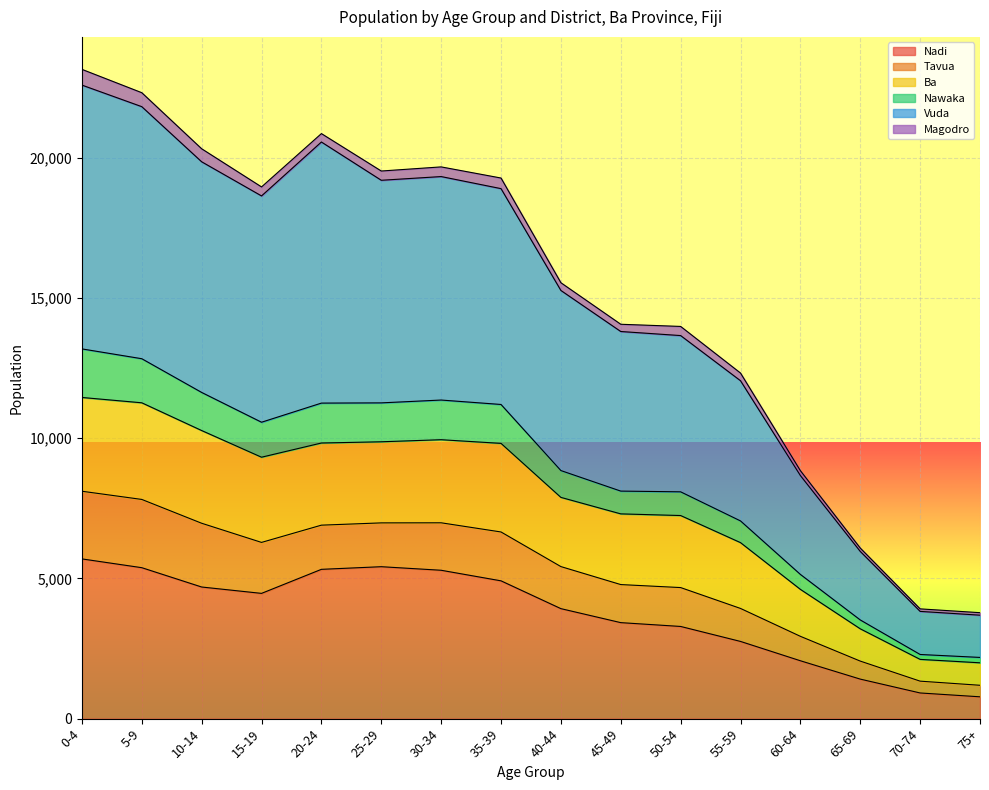

True or false: Nadi and Nawaka cross at least once.

False